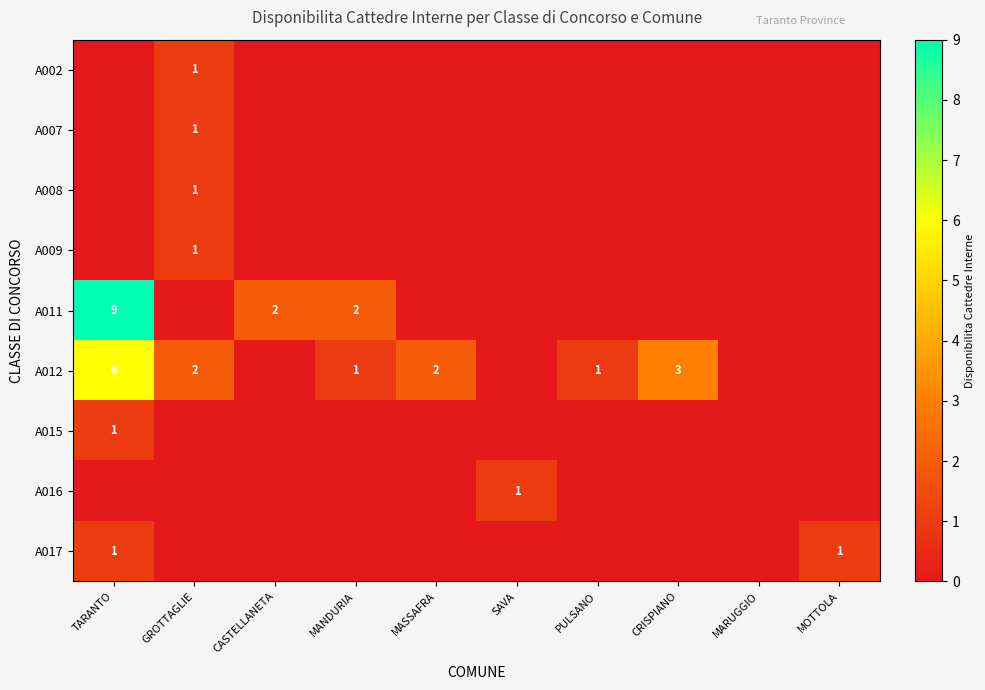

True or false: A012 has a value of 2 at GROTTAGLIE.

True